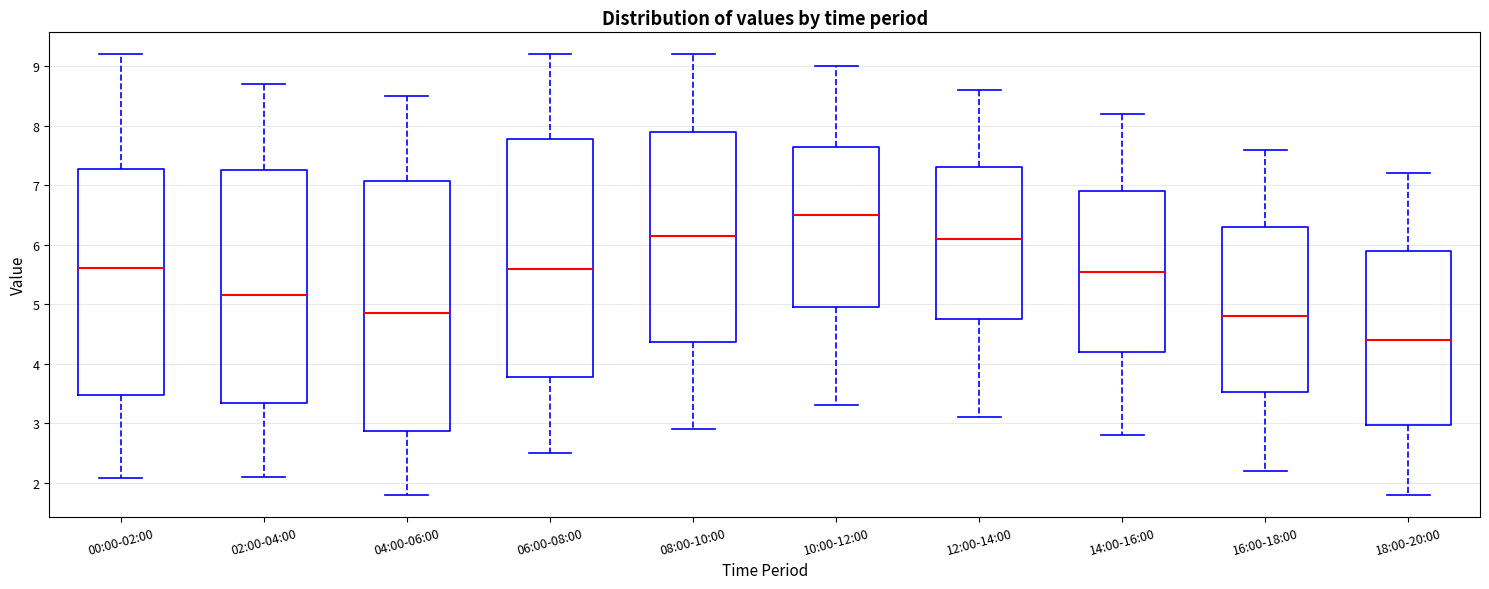

Which box has the lowest median line?

18:00-20:00